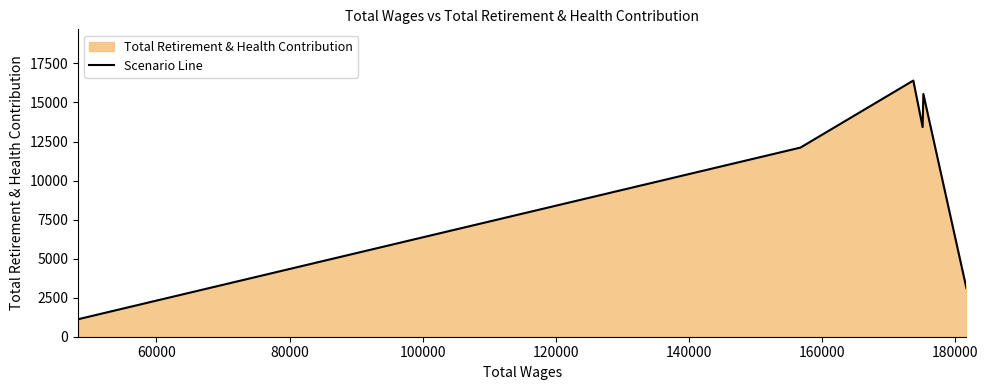

Reading right to left, what are all the values shown in this chart?

3104	15542	13422	16402	12110	1119